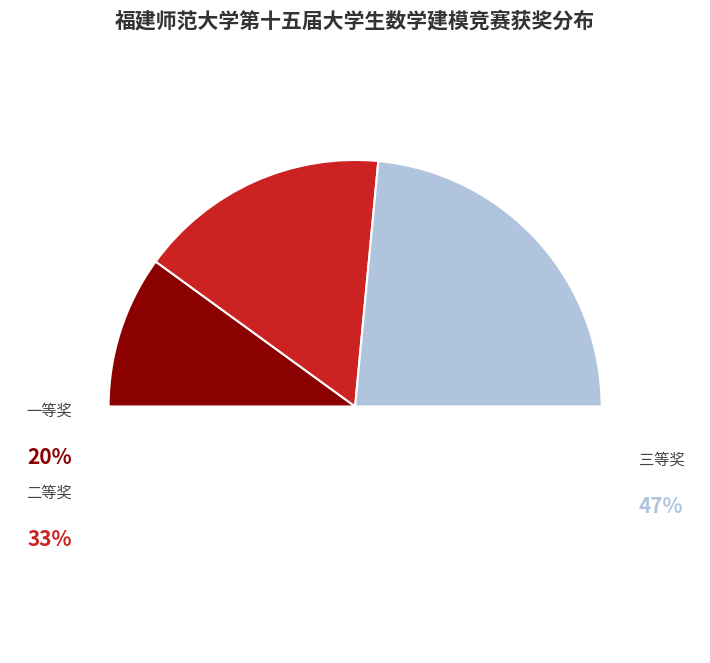

The 三等奖 slice represents 42% of the pie. True or false?

False